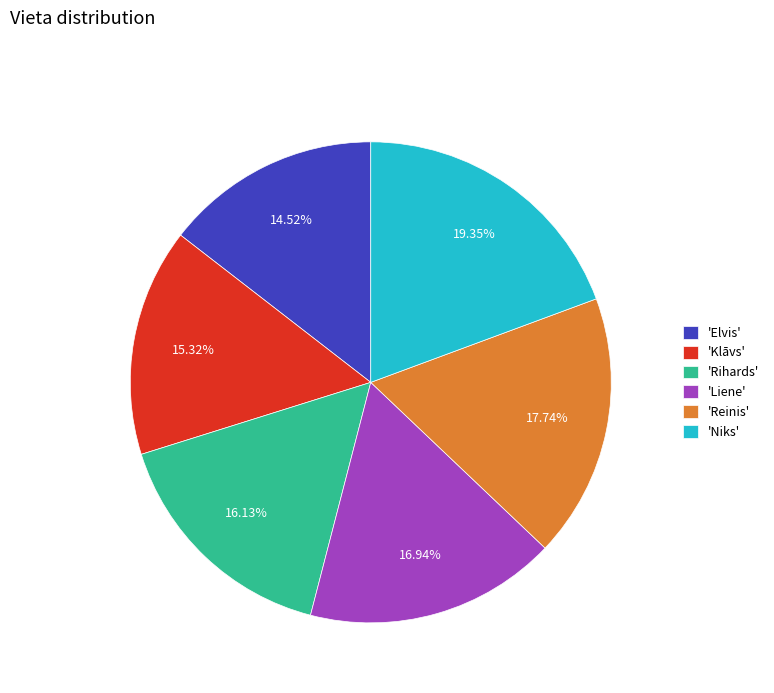

What is the ratio of the value at 'Elvis' to the value at 'Klāvs'?

0.9